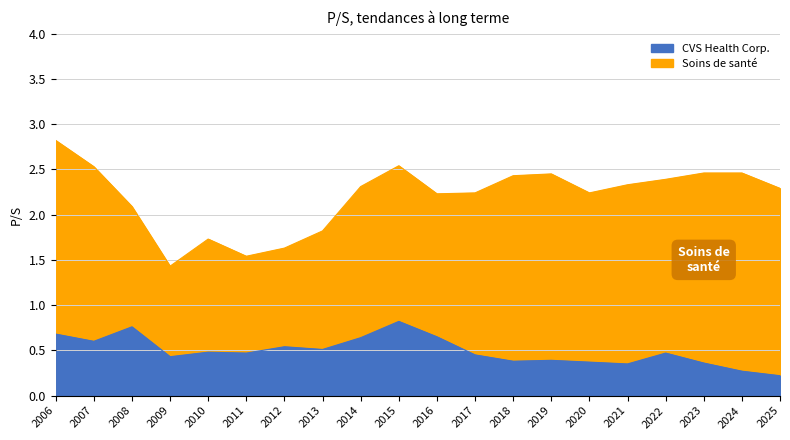

What is the difference between the maximum and minimum values in the CVS Health Corp. series?

0.6